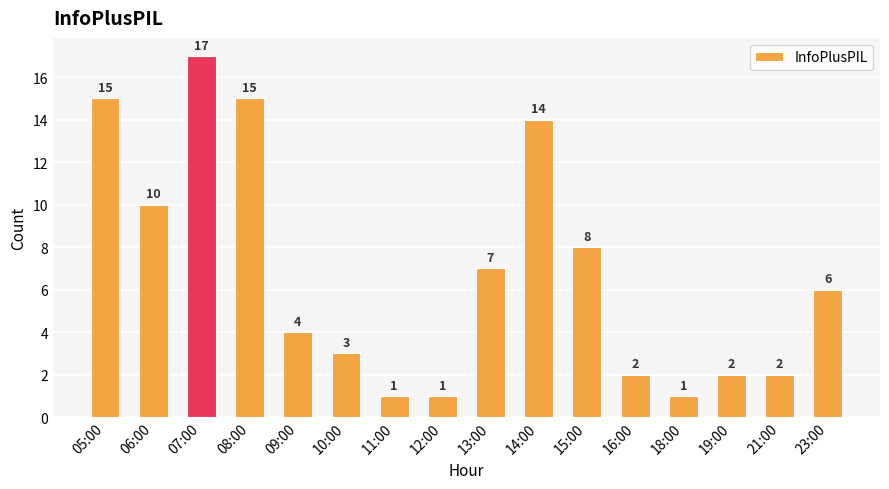

Reading right to left, what are all the values shown in this chart?

6	2	2	1	2	8	14	7	1	1	3	4	15	17	10	15